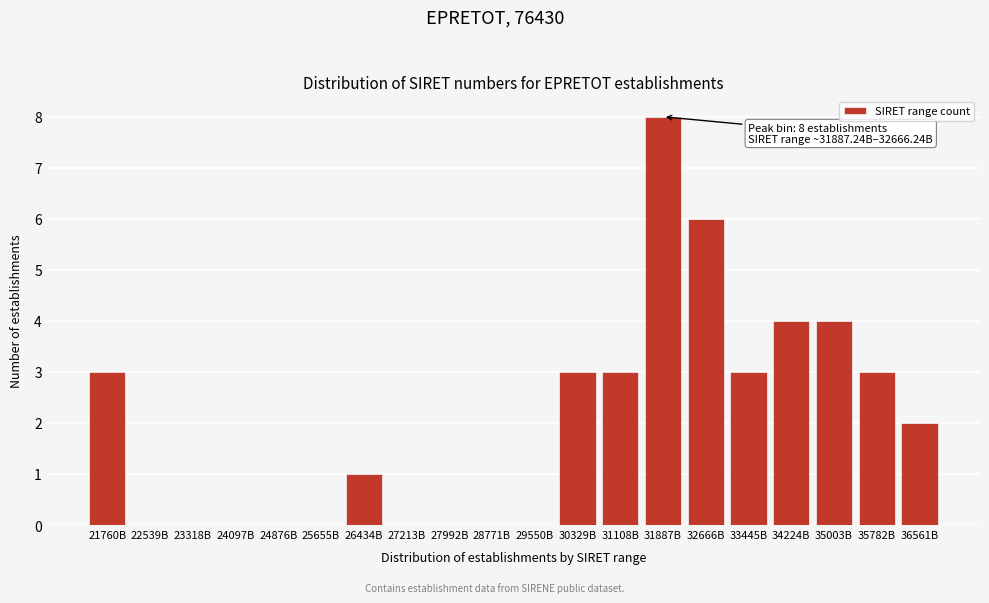

Reading left to right, extract all data points from this chart.

21760B=3	22539B=0	23318B=0	24097B=0	24876B=0	25655B=0	26434B=1	27213B=0	27992B=0	28771B=0	29550B=0	30329B=3	31108B=3	31887B=8	32666B=6	33445B=3	34224B=4	35003B=4	35782B=3	36561B=2